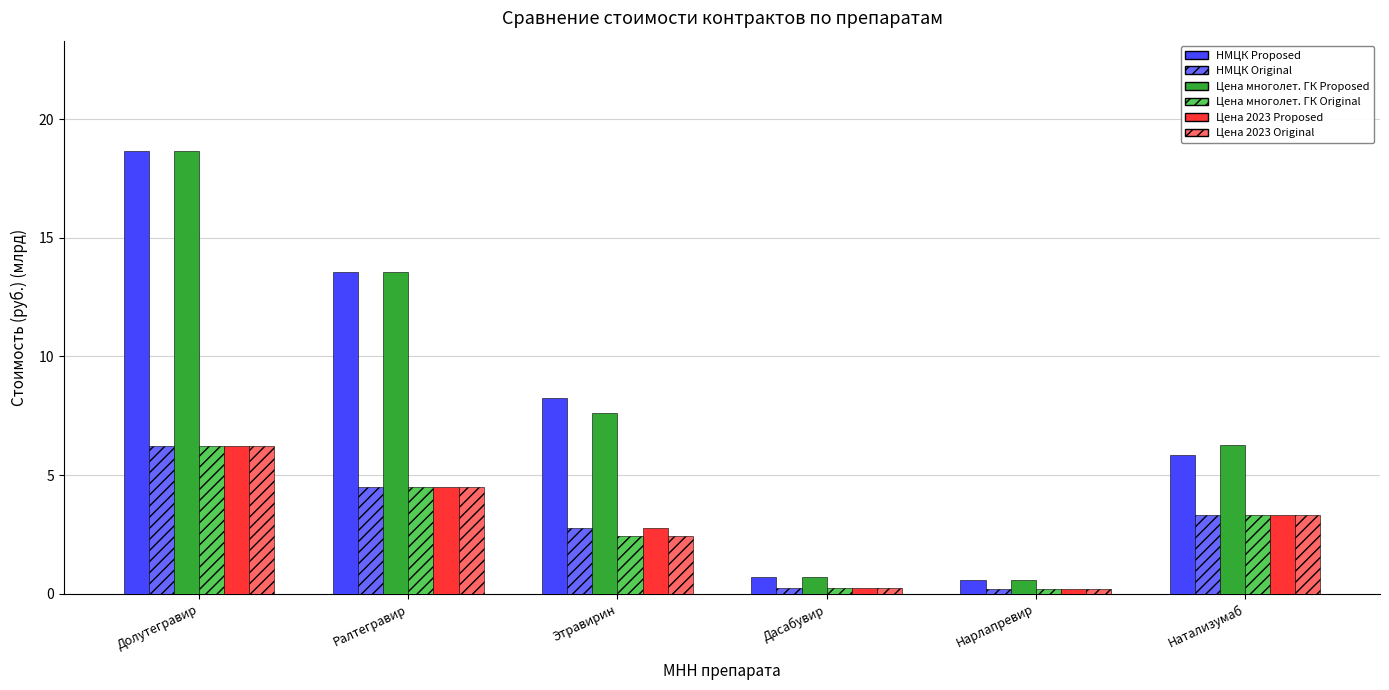

Where does the НМЦК Proposed series first go above 8?

Долутегравир